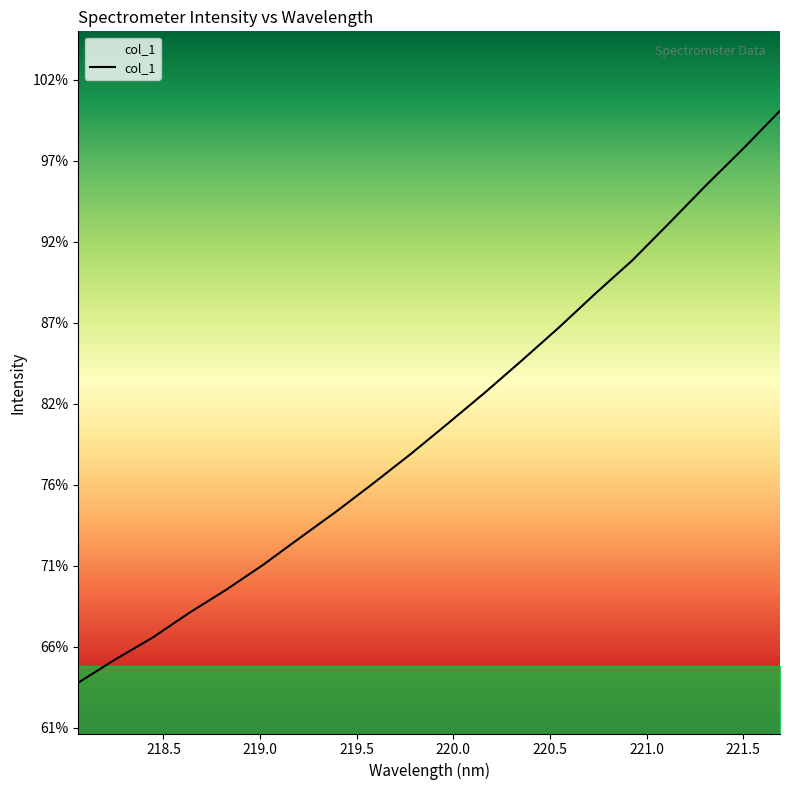

Does the chart display data point markers on the line(s)?

No